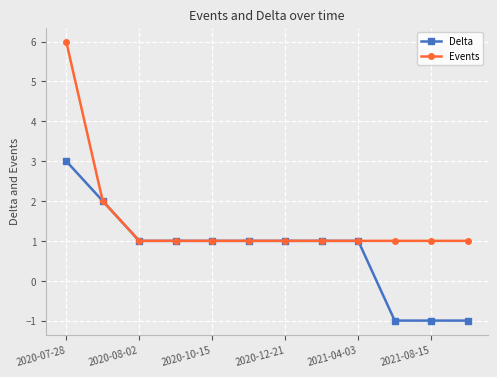

Reading left to right, extract all data points from this chart.

Delta: 3	2	1	1	1	1	1	1	1	-1	-1	-1
Events: 6	2	1	1	1	1	1	1	1	1	1	1